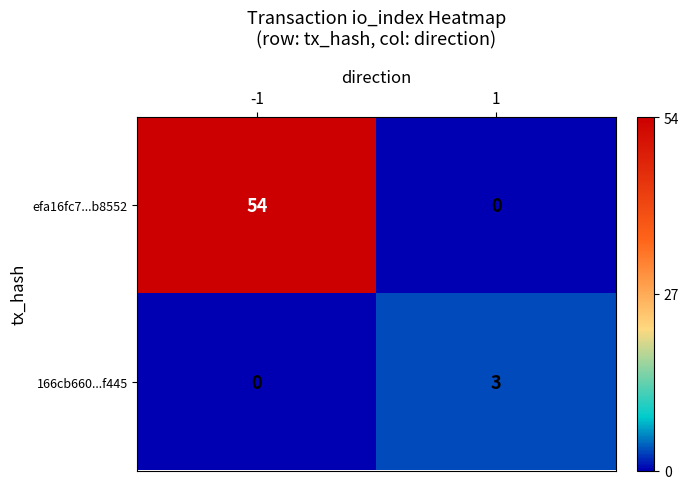

What is the sum of all efa16fc7...b8552 values?

54